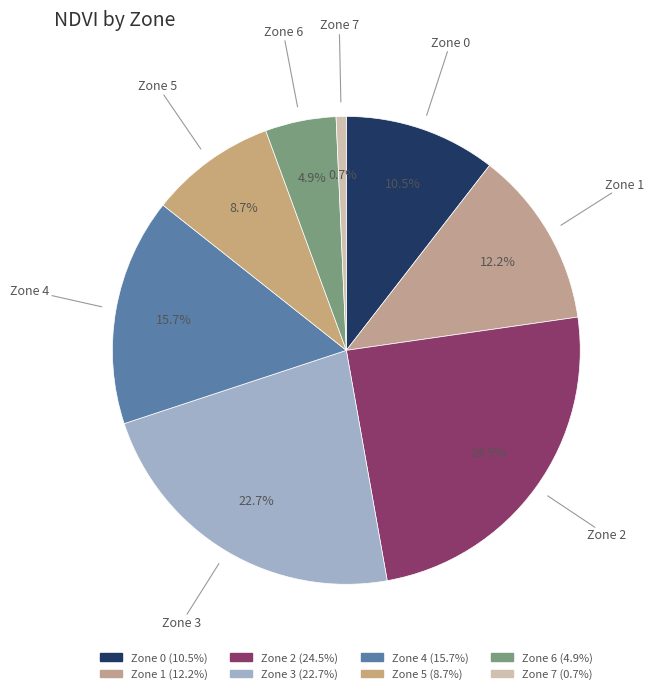

How many slices are in this pie chart?

8